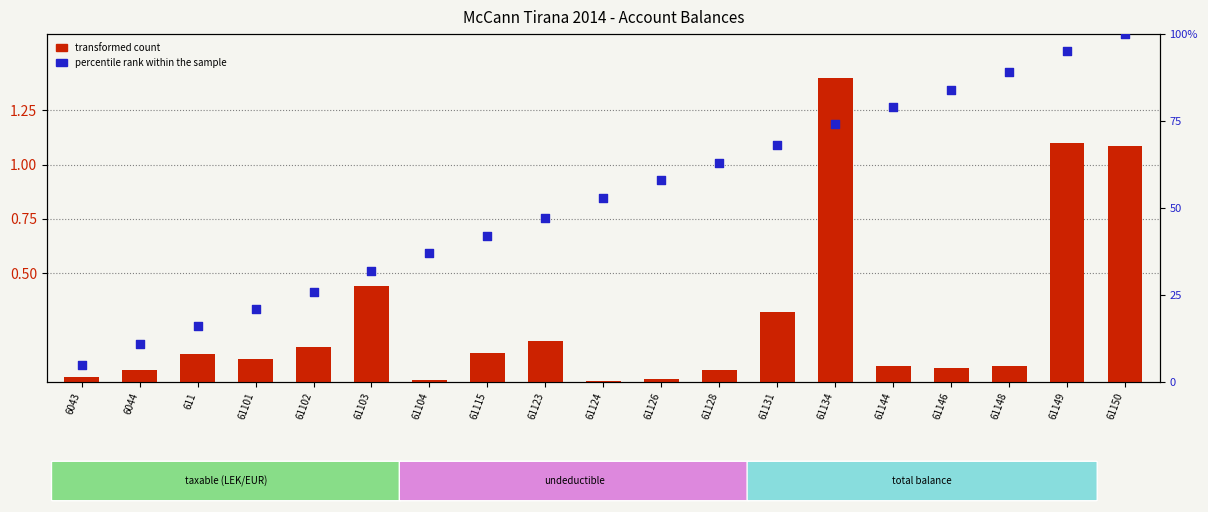

At how many categories does at least one series exceed 75?

5